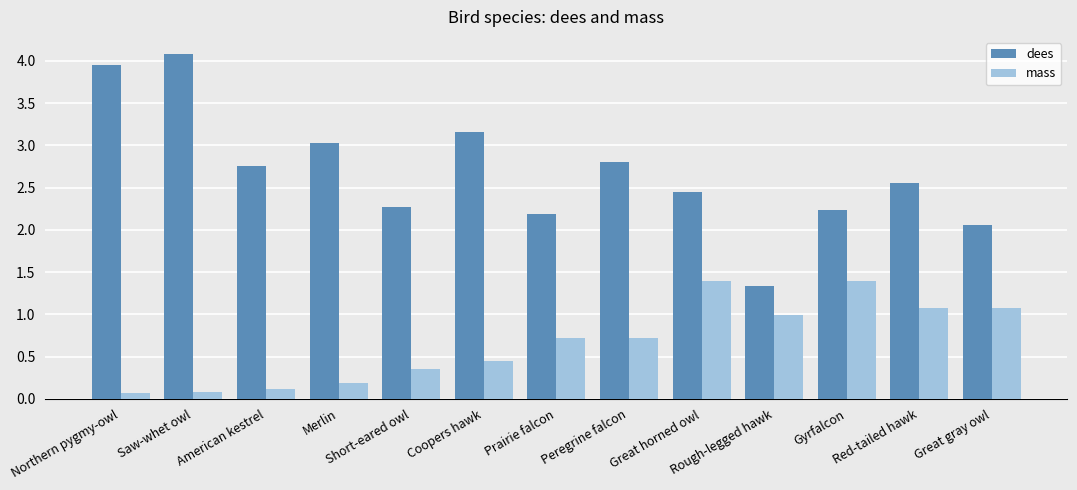

How many series are shown in this chart?

2